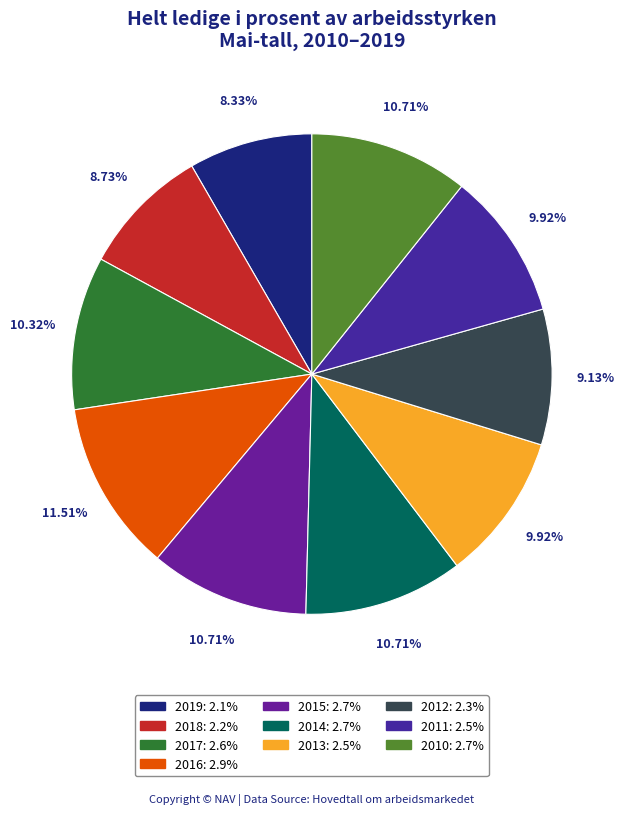

To the nearest percent, what portion does 2013 represent?

10%